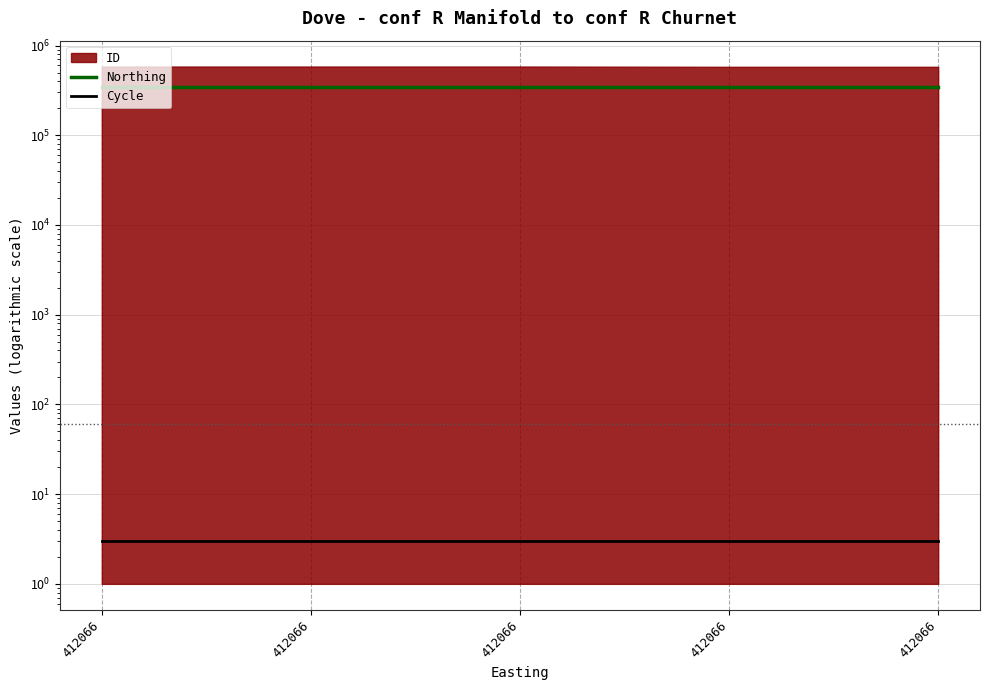

True or false: Northing has more than 2 points higher than both neighbors.

False